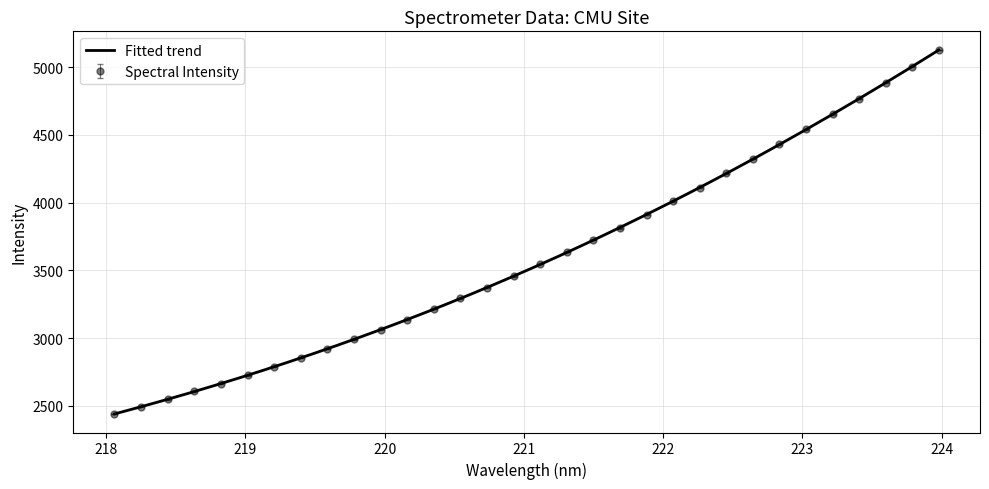

What is the difference between the maximum and minimum values?

2686.1